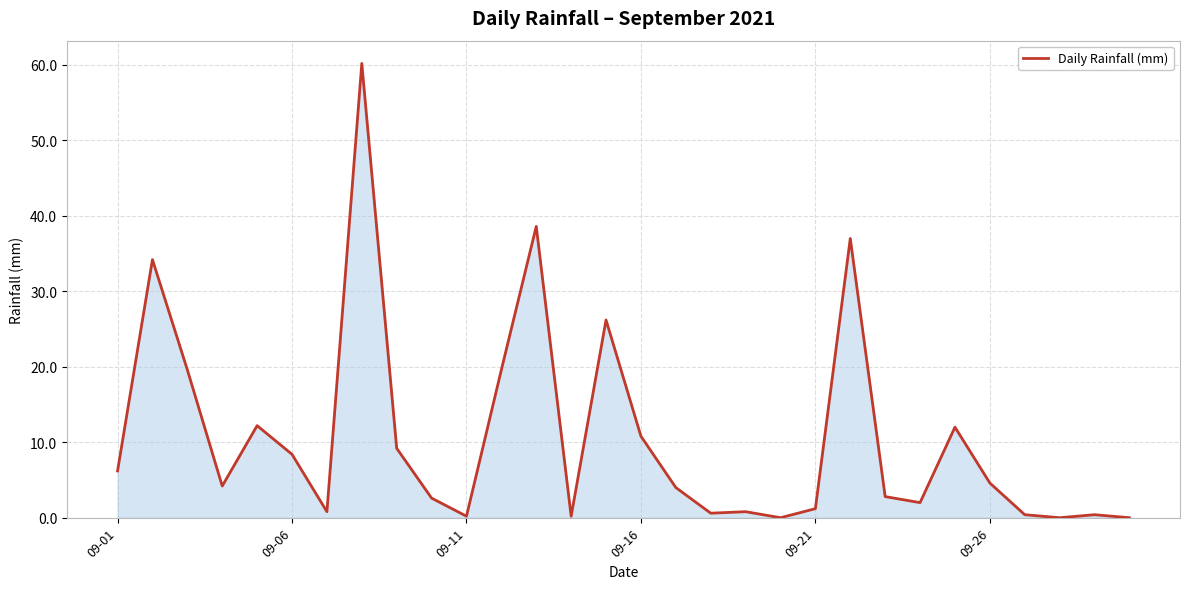

What is the difference between the maximum and minimum values?

60.2